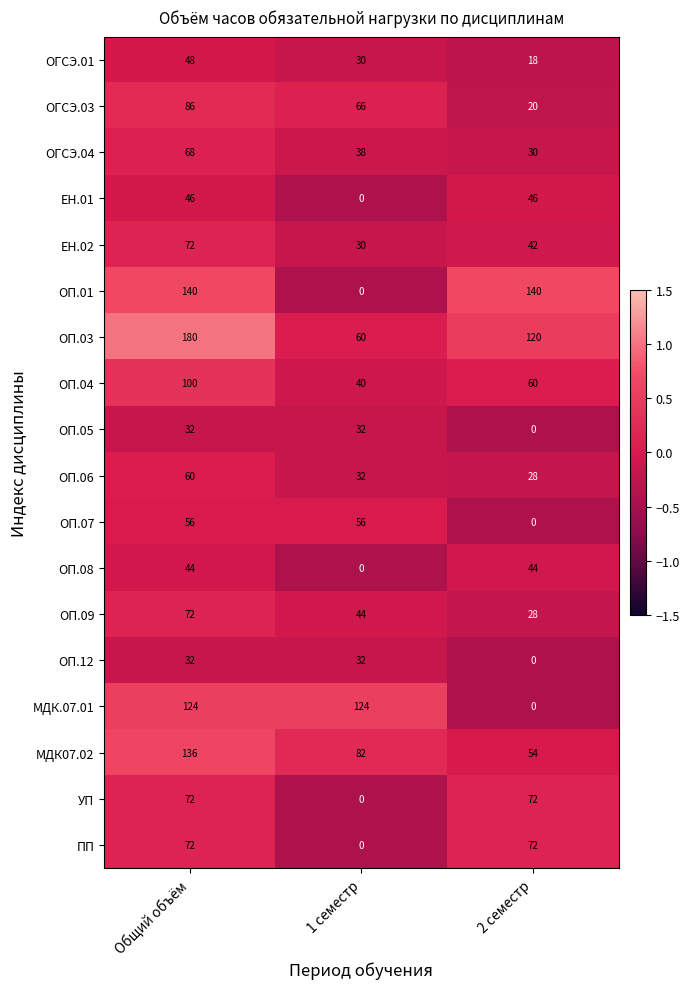

What is the difference between the МДК07.02 values at 1 семестр and Общий объём?

54